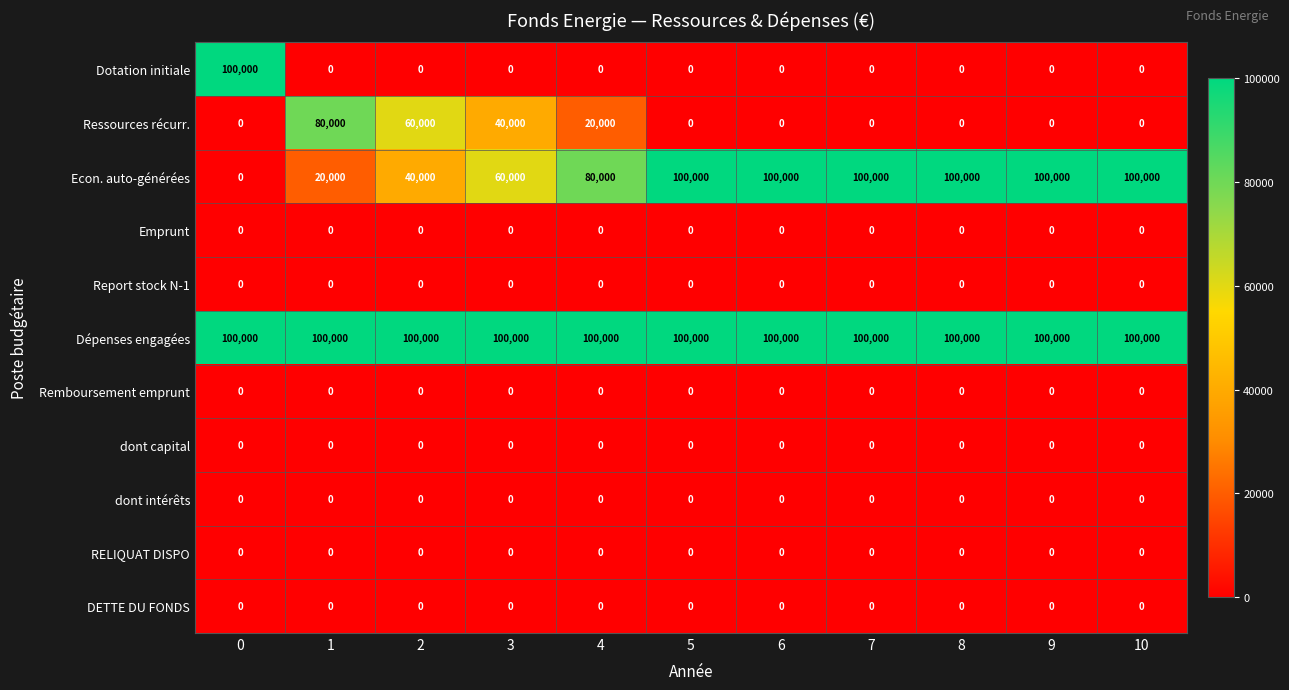

What is the greatest value displayed?

100000